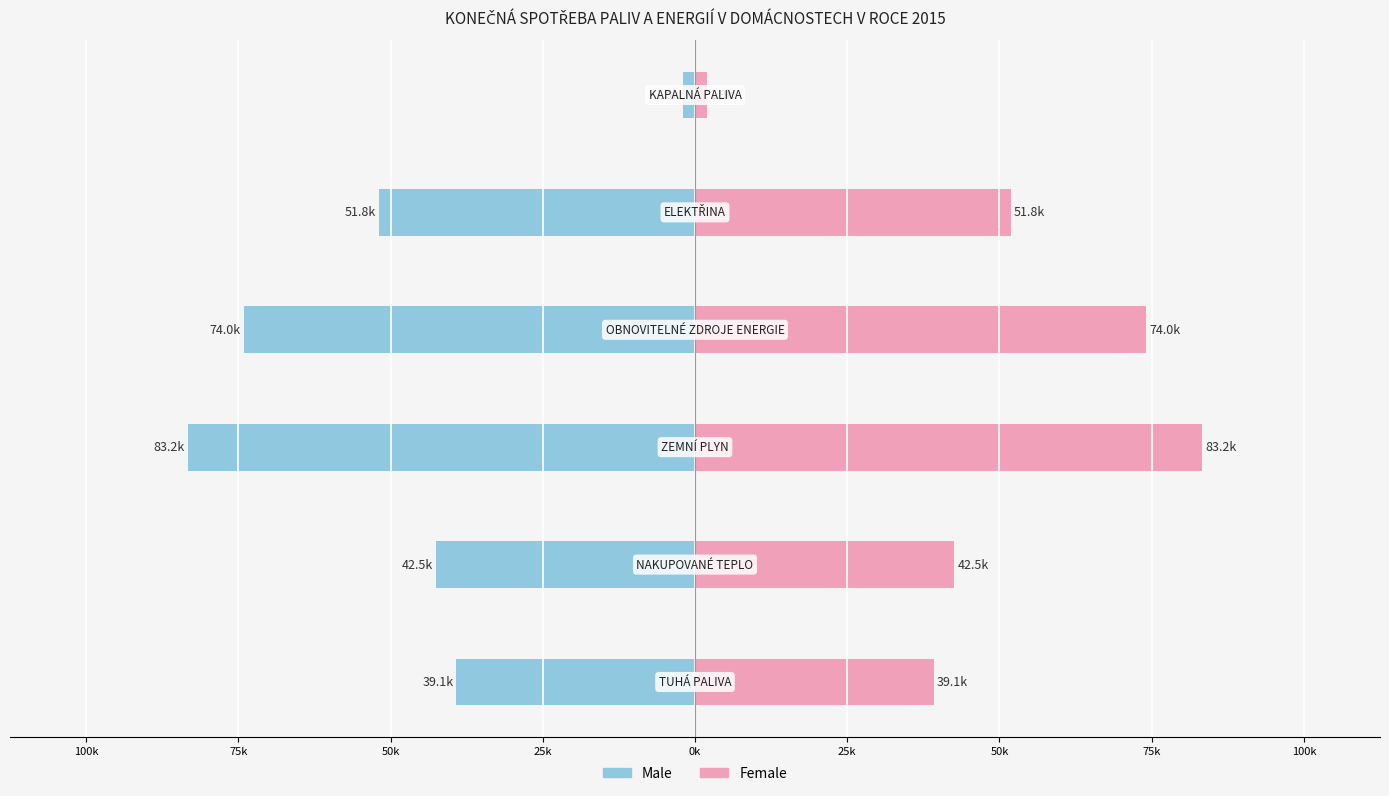

Between 75k and 25k, which is larger?

25k